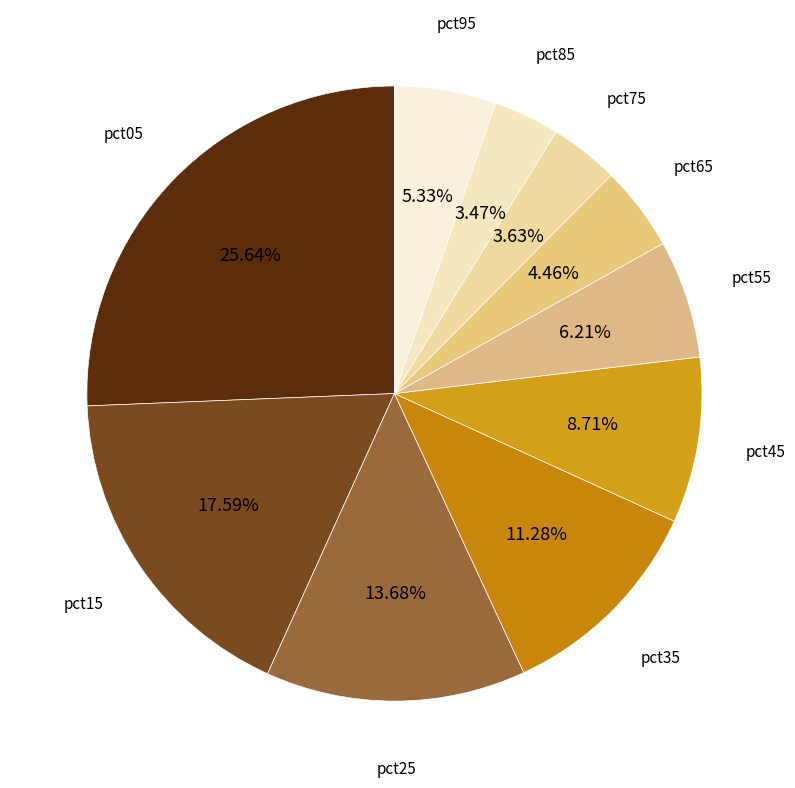

Combined, do pct75 and pct95 account for over 50%?

No